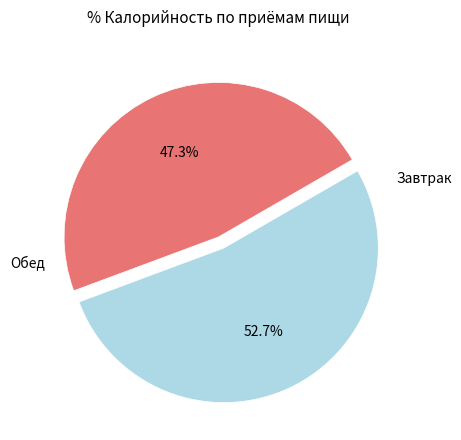

Is there a majority slice in this chart?

Yes